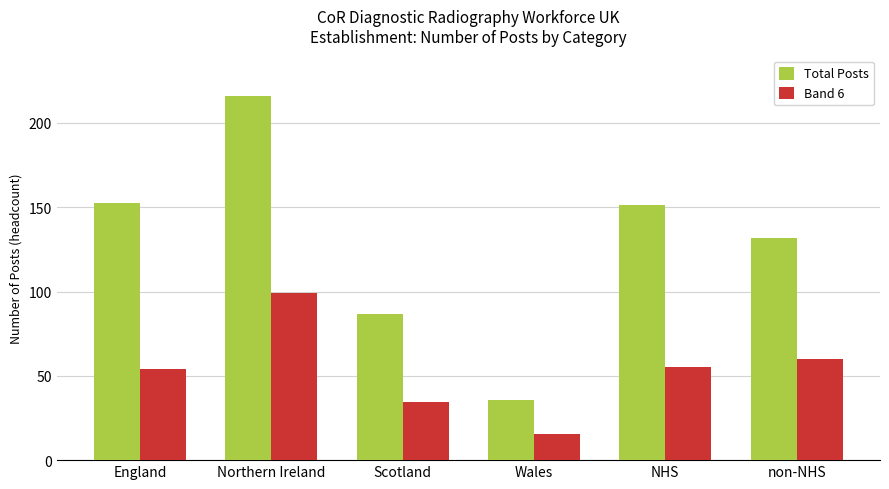

What is the label of the 6th bar from the right?

England